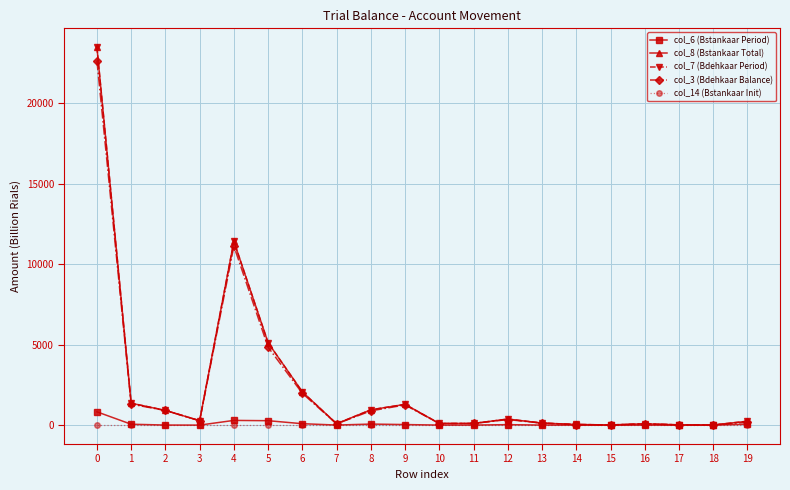

True or false: col_7 (Bdehkaar Period) and col_3 (Bdehkaar Balance) intersect in this chart.

False